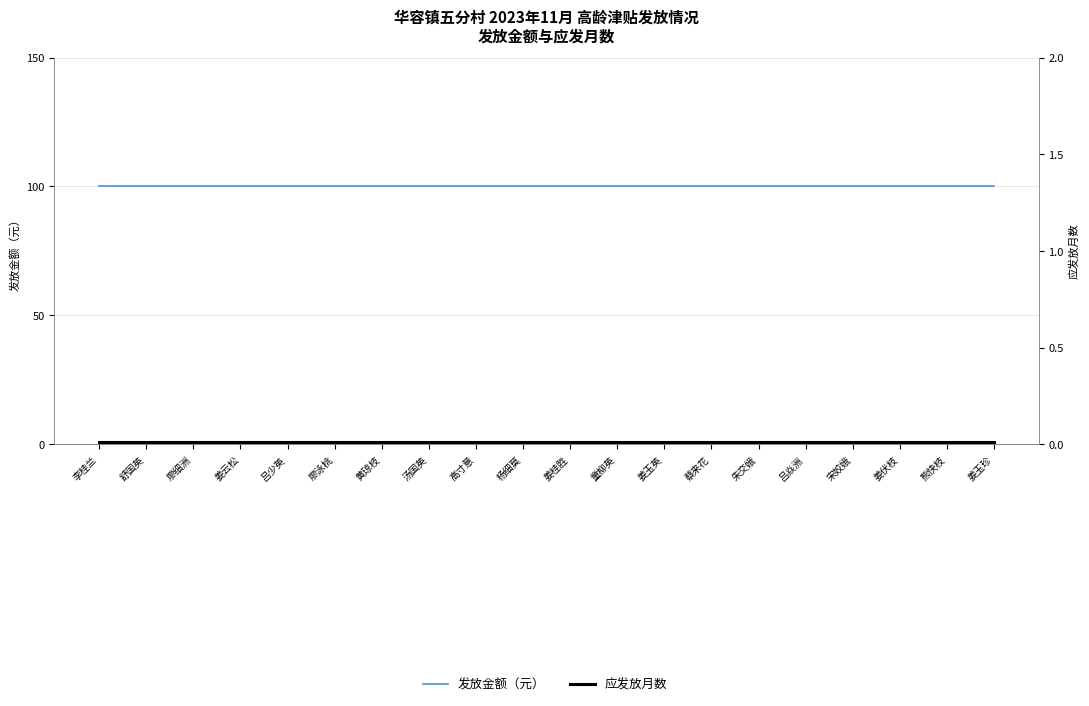

At which label is 发放金额（元） closest to 100?

李桂兰